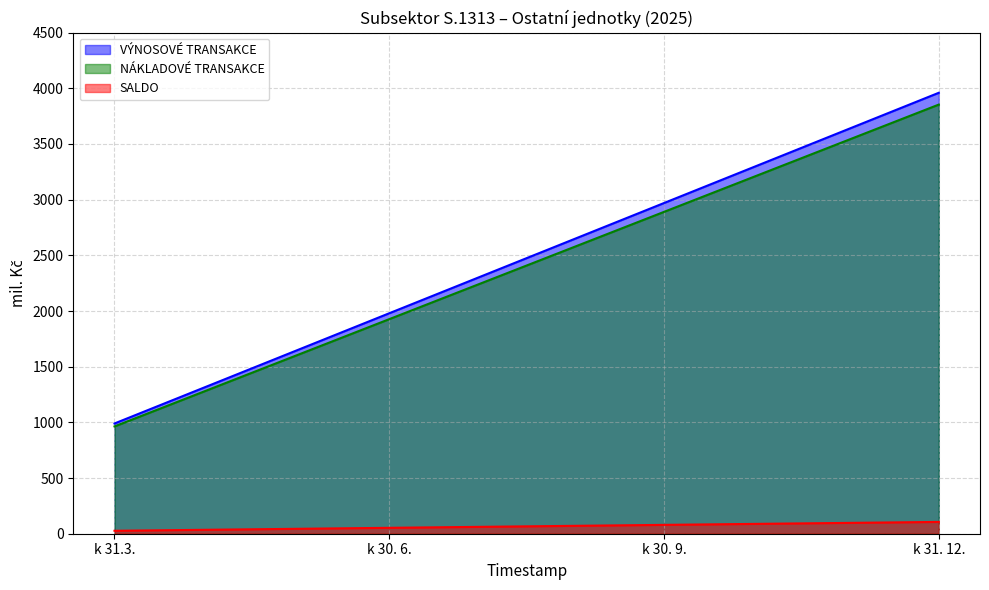

How many distinct data groups are displayed?

3